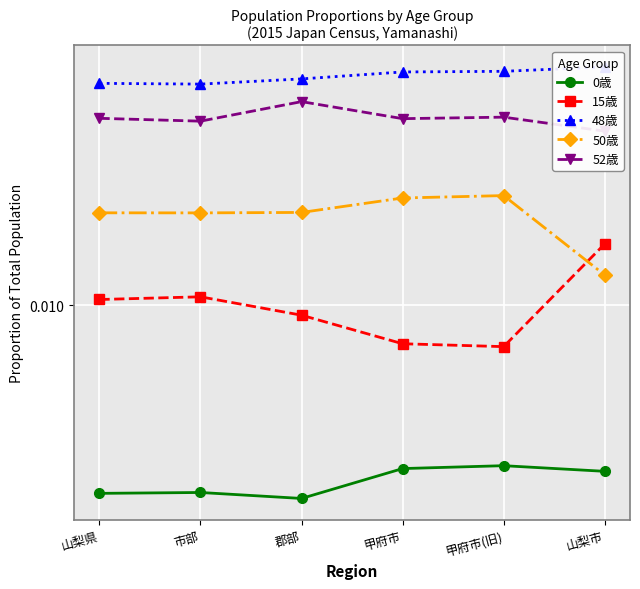

What is the total value across all series at 山梨市?

0.1